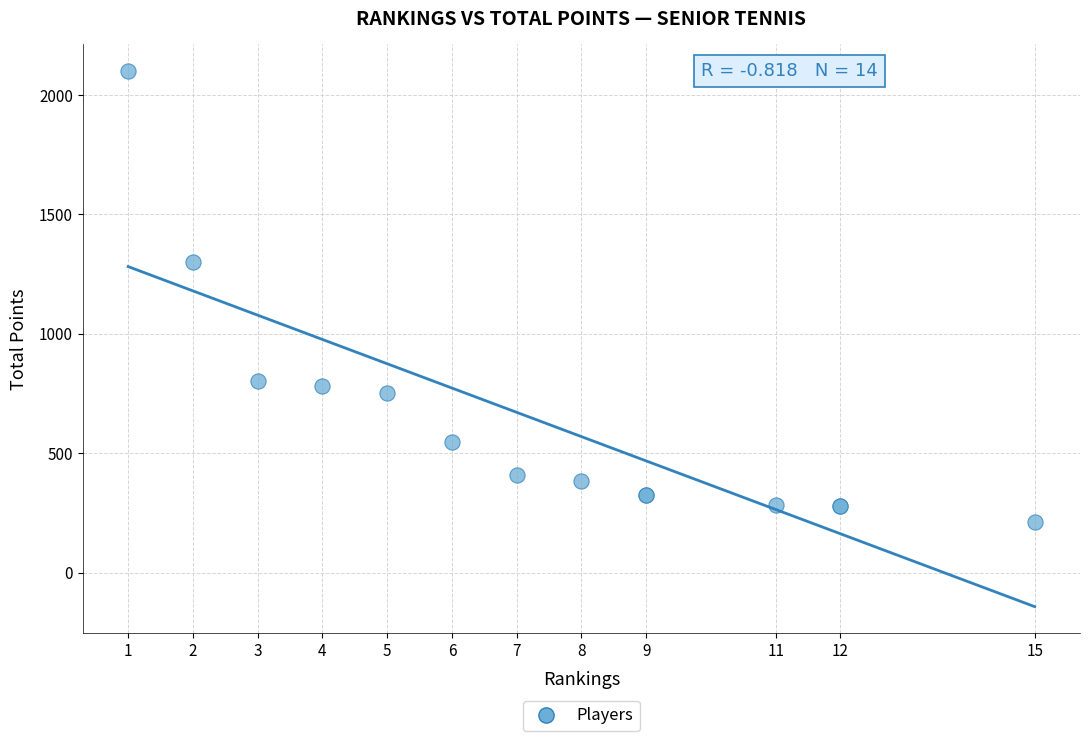

What Y value in the scatter plot is closest to 1156?

1300.0